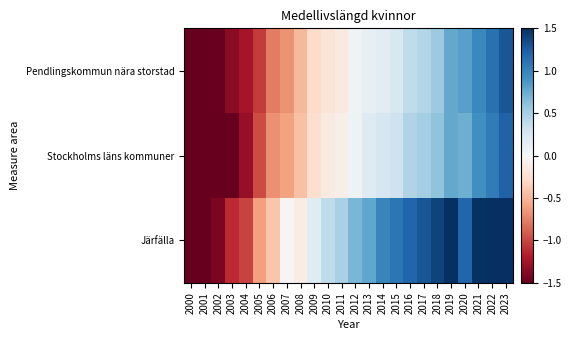

Reading right to left, extract all data points from this chart.

Pendlingskommun nära storstad: 2023=1.3	2022=1.1	2021=1.0	2020=0.8	2019=0.8	2018=0.5	2017=0.4	2016=0.4	2015=0.2	2014=0.2	2013=0.1	2012=0.1	2011=-0.1	2010=-0.2	2009=-0.3	2008=-0.5	2007=-0.7	2006=-0.8	2005=-1.0	2004=-1.2	2003=-1.4	2002=-1.5	2001=-1.5	2000=-1.5
Stockholms läns kommuner: 2023=1.2	2022=1.1	2021=0.9	2020=0.7	2019=0.8	2018=0.6	2017=0.5	2016=0.5	2015=0.3	2014=0.3	2013=0.2	2012=0.1	2011=-0.1	2010=-0.1	2009=-0.2	2008=-0.4	2007=-0.6	2006=-0.7	2005=-1.0	2004=-1.3	2003=-1.5	2002=-1.7	2001=-1.8	2000=-1.9
Järfälla: 2023=1.9	2022=1.7	2021=1.5	2020=1.2	2019=1.6	2018=1.4	2017=1.3	2016=1.2	2015=1.1	2014=1.0	2013=0.8	2012=0.7	2011=0.5	2010=0.4	2009=0.2	2008=-0.1	2007=-0.0	2006=-0.4	2005=-0.6	2004=-1.0	2003=-1.1	2002=-1.4	2001=-1.5	2000=-1.9